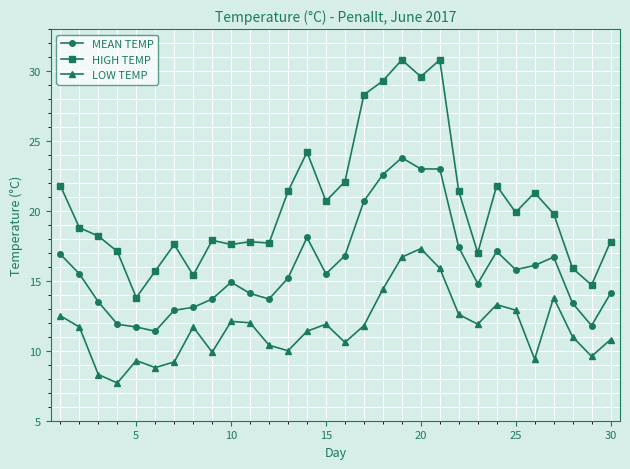

How many values in the HIGH TEMP series are below 19?

15